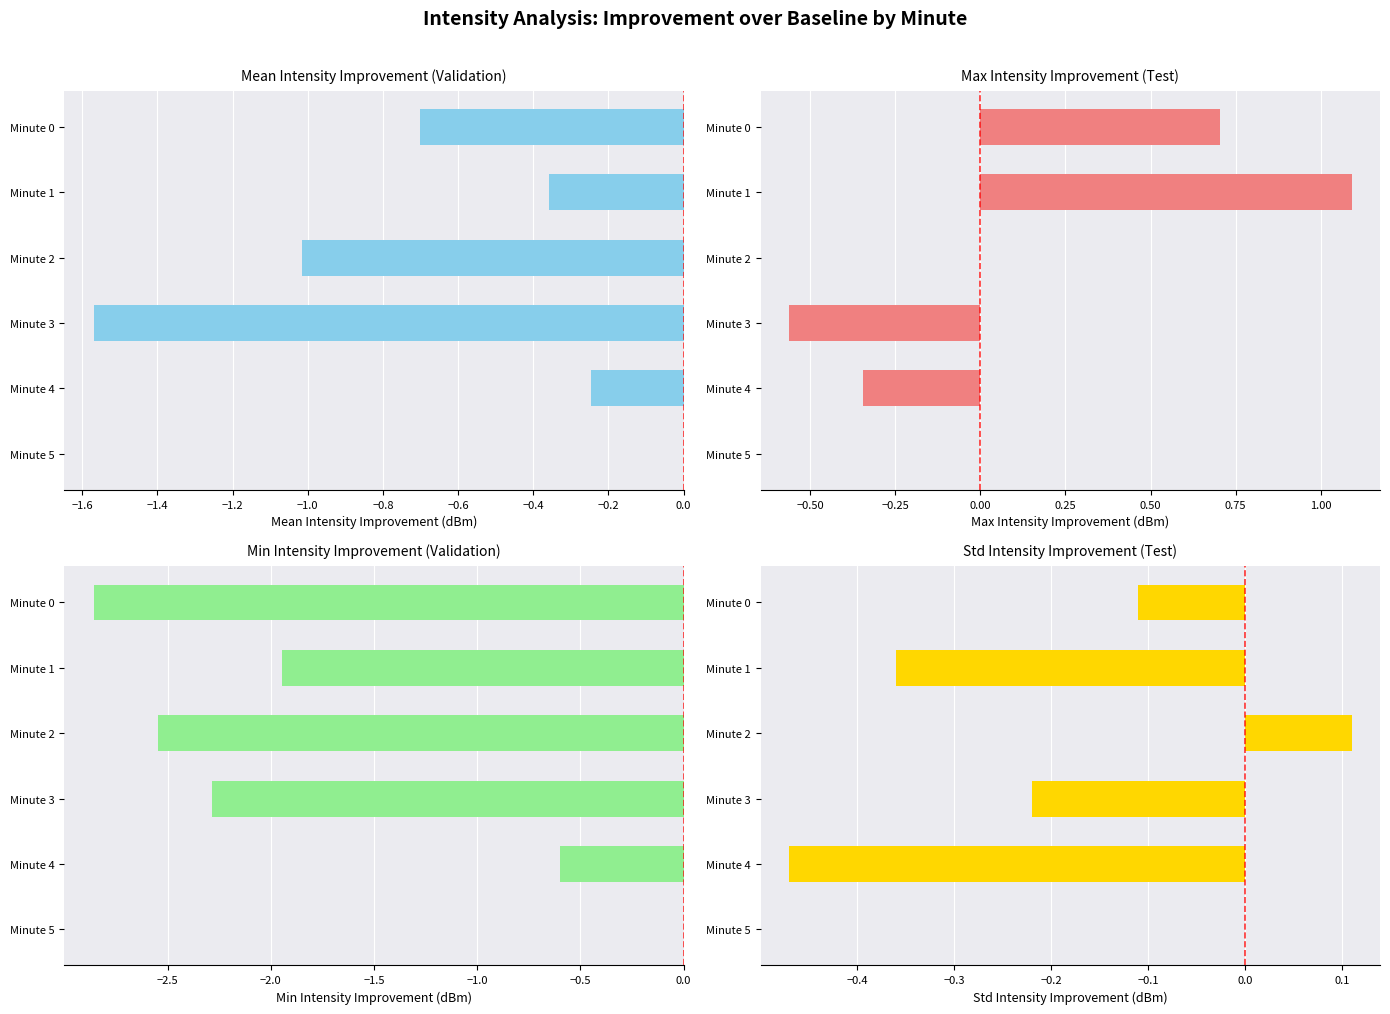

The Std Intensity Improvement (Test) series shows 0.0 at Minute 5. True or false?

True